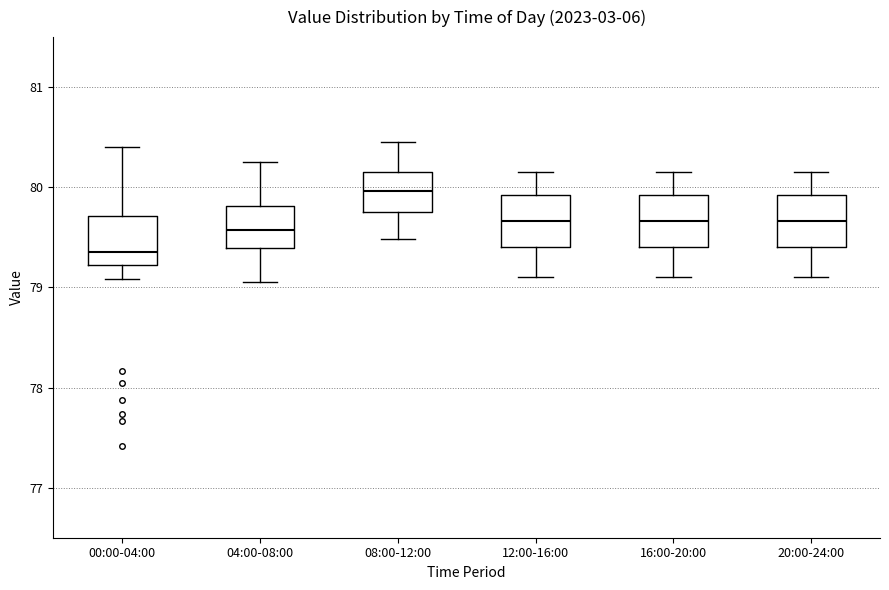

Reading left to right, transcribe this box plot: for each box, give where its median line is, the range the box spans, and where its two whiskers end, as read against the y-axis. The values are not printed on the chart, so give them approximately, as read against the axis.

00:00-04:00: median 79.4, box 79.2 to 79.7, whiskers 79.1 to 80.4
04:00-08:00: median 79.6, box 79.4 to 79.8, whiskers 79.1 to 80.3
08:00-12:00: median 80.0, box 79.8 to 80.2, whiskers 79.5 to 80.5
12:00-16:00: median 79.7, box 79.4 to 79.9, whiskers 79.1 to 80.2
16:00-20:00: median 79.7, box 79.4 to 79.9, whiskers 79.1 to 80.2
20:00-24:00: median 79.7, box 79.4 to 79.9, whiskers 79.1 to 80.2